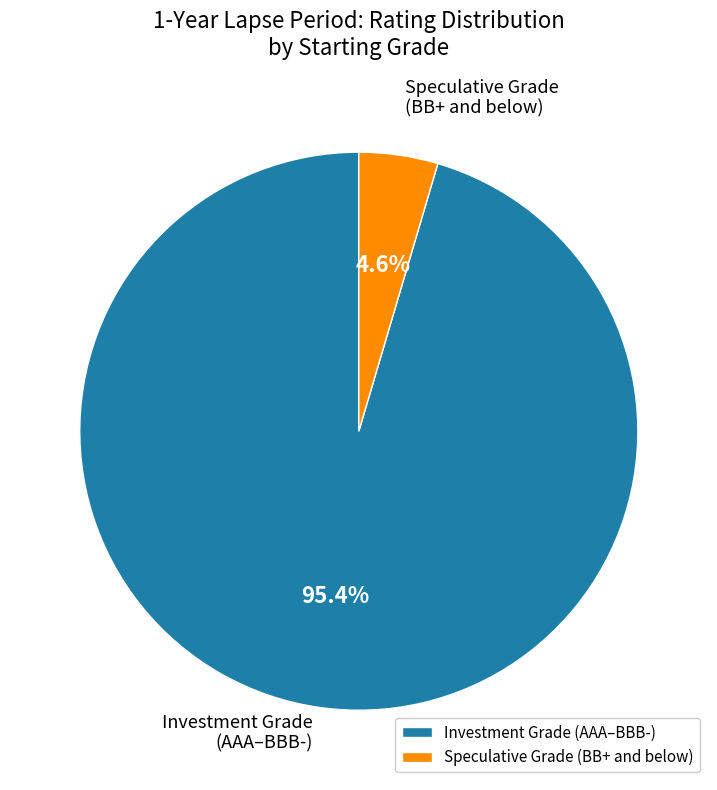

Is there any slice that represents more than half of the pie?

Yes